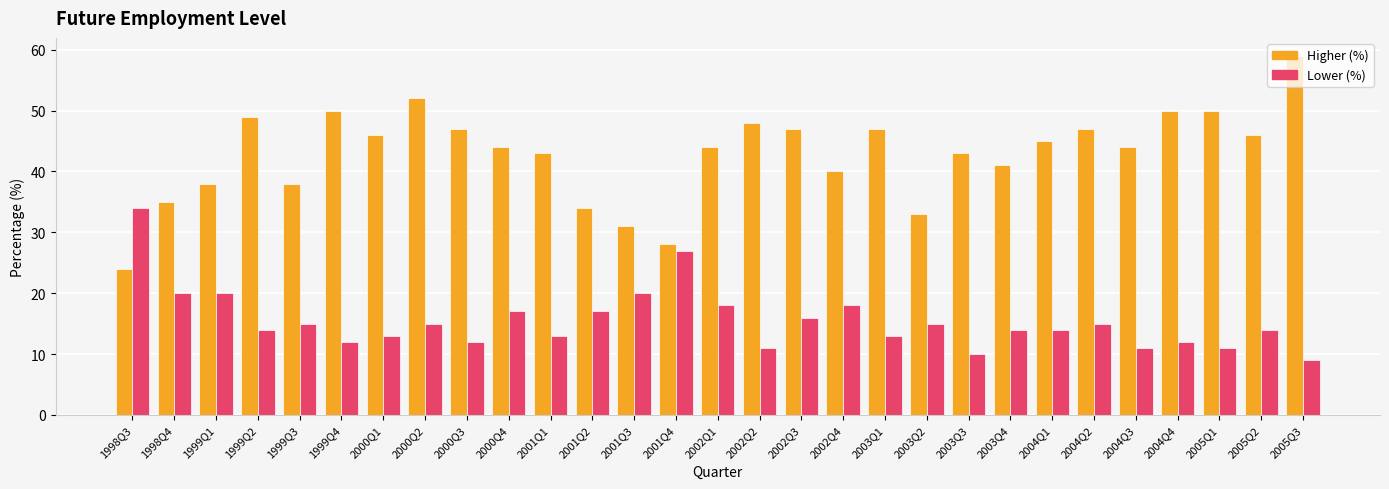

What is the value of the Higher (%) bar at the 3rd from the left?

38